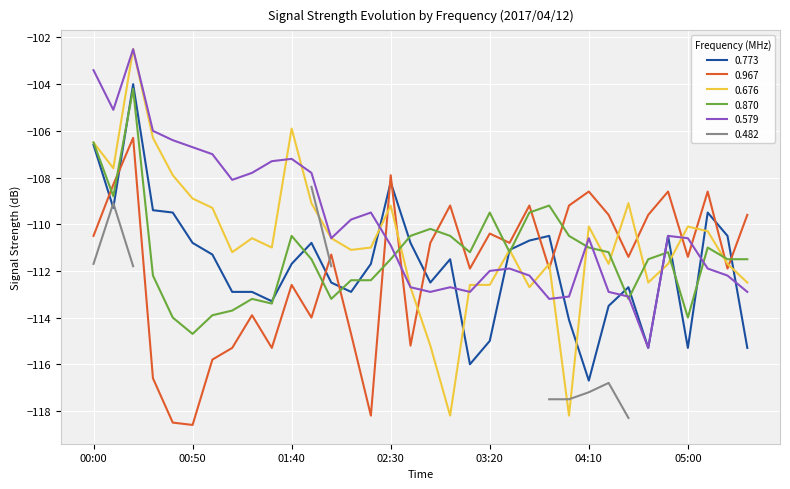

What is the label of the 10th point from the left?

01:30